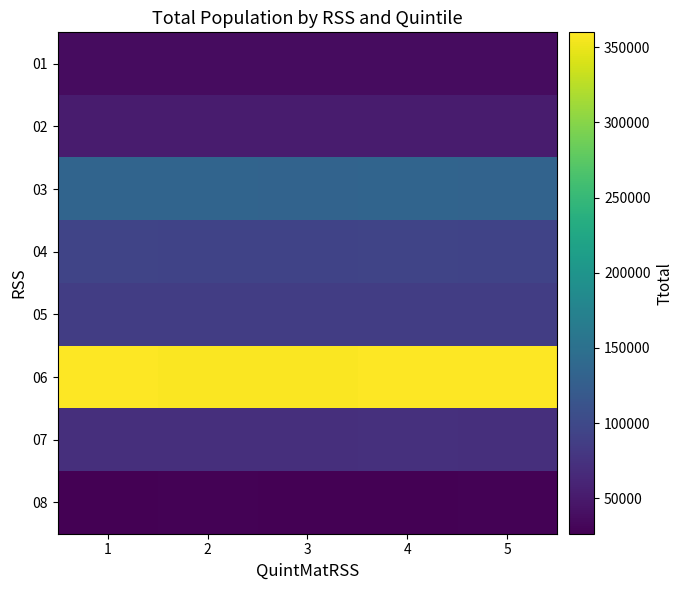

What is the total value across all series at 5?

863680